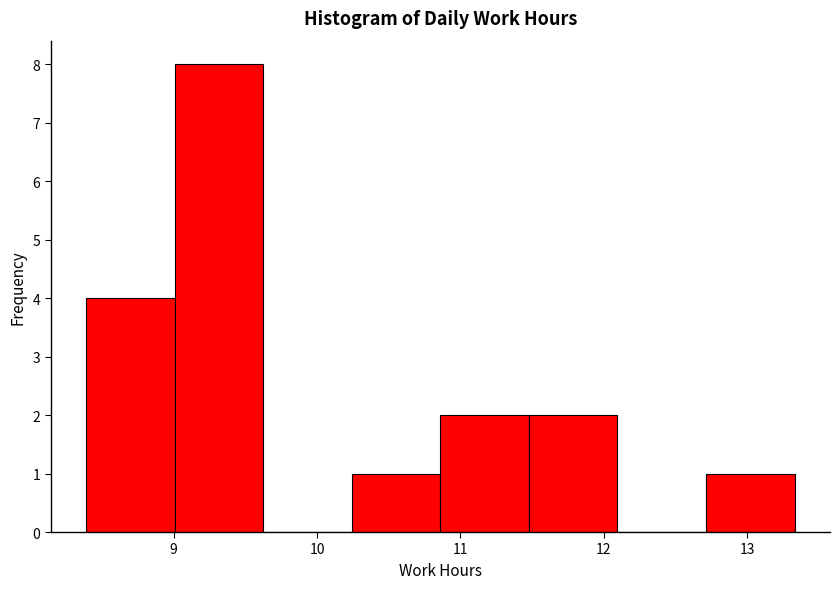

Reading left to right, list every bar in this chart as the range it spans on the x-axis followed by its height. Neither the bar edges nor the heights are printed on the chart, so give them approximately, as read against the axes.

8.4 to 9.0: 4
9.0 to 9.6: 8
9.6 to 10.2: 0
10.2 to 10.9: 1
10.9 to 11.5: 2
11.5 to 12.1: 2
12.1 to 12.7: 0
12.7 to 13.3: 1